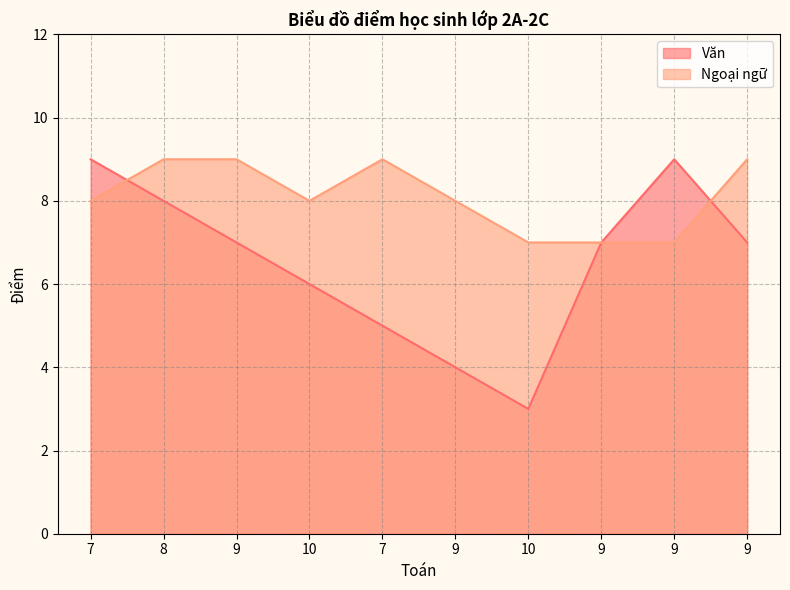

What are all the series names shown in the legend?

Văn, Ngoại ngữ